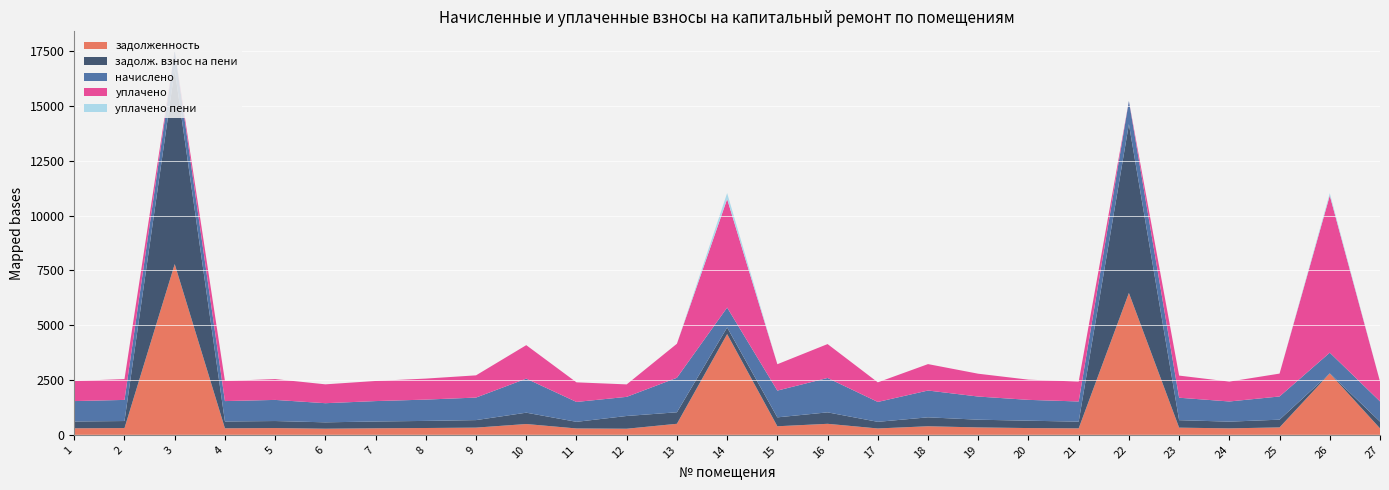

Reading left to right, extract all data points from this chart.

задолженность: 1=297.5	2=307.7	3=7788.3	4=297.4	5=307.7	6=278.8	7=297.4	8=310.5	9=328.4	10=492.2	11=289.8	12=277.5	13=503.0	14=4595.4	15=389.9	16=501.9	17=289.8	18=390.5	19=337.4	20=307.8	21=293.9	22=6471.0	23=327.1	24=293.9	25=338.1	26=2802.5	27=294.6
задолж. взнос на пени: 1=310.4	2=321.1	3=8870.4	4=310.3	5=321.1	6=290.9	7=310.3	8=324.0	9=342.7	10=517.7	11=302.4	12=581.8	13=524.9	14=302.4	15=406.8	16=522.7	17=302.4	18=407.5	19=352.1	20=336.3	21=306.7	22=7700.7	23=341.3	24=306.7	25=352.8	26=0.0	27=307.4
начислено: 1=931.2	2=963.4	3=872.6	4=931.0	5=963.4	6=872.6	7=931.0	8=972.0	9=1028.2	10=1553.0	11=907.2	12=872.6	13=1574.6	14=907.2	15=1220.4	16=1568.2	17=907.2	18=1222.6	19=1056.2	20=950.4	21=920.2	22=1056.2	23=1023.8	24=920.2	25=1058.4	26=945.0	27=922.3
уплачено: 1=918.2	2=950.0	3=0.0	4=918.0	5=950.0	6=860.5	7=918.0	8=958.5	9=1013.9	10=1527.6	11=894.6	12=568.4	13=1552.8	14=4951.8	15=1203.5	16=1547.3	17=894.6	18=1205.6	19=1041.6	20=921.9	21=907.4	22=0.0	23=1009.6	24=907.4	25=1043.7	26=7169.6	27=909.5
уплачено пени: 1=0.0	2=0.2	3=0.0	4=0.0	5=0.0	6=0.0	7=0.0	8=0.0	9=0.0	10=0.0	11=0.0	12=0.0	13=0.0	14=272.2	15=0.0	16=0.0	17=0.0	18=0.0	19=0.0	20=0.0	21=0.0	22=0.0	23=0.0	24=0.0	25=0.0	26=106.4	27=0.0